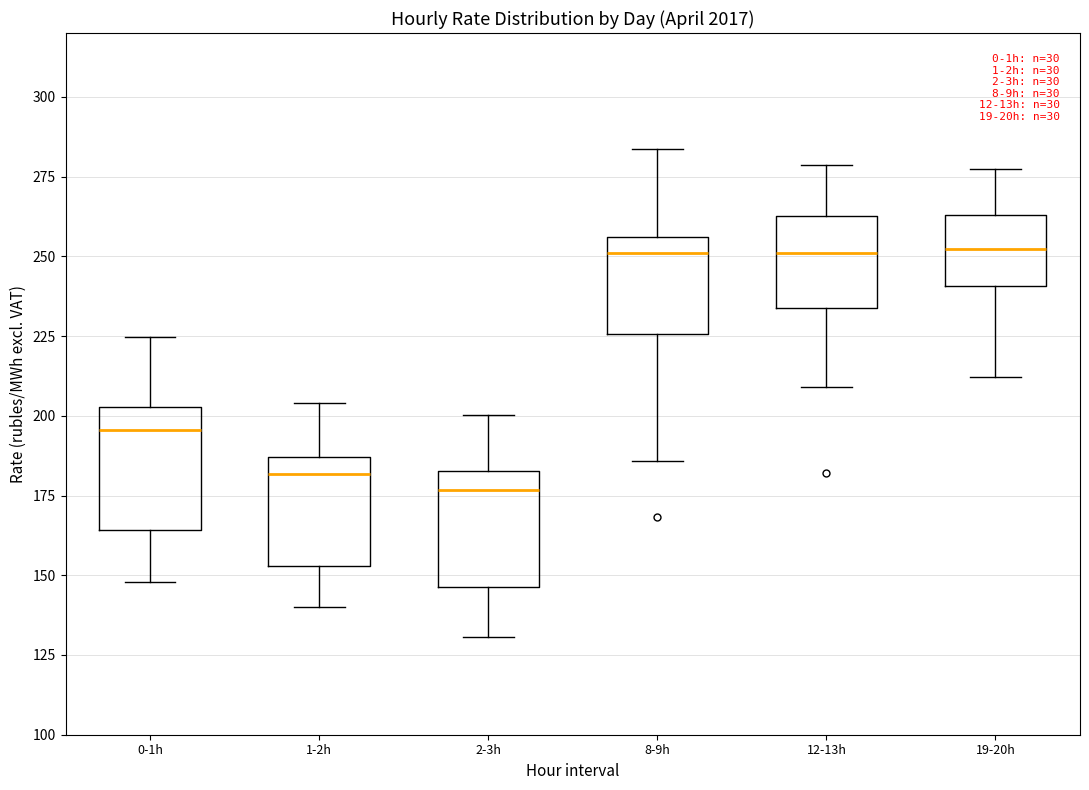

Which box's median line is the lowest?

2-3h